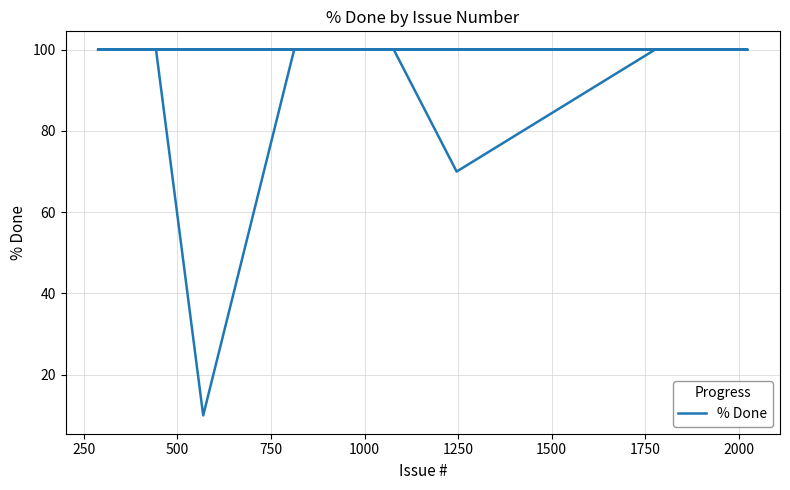

True or false: the data has more than 0 interior local peaks.

False